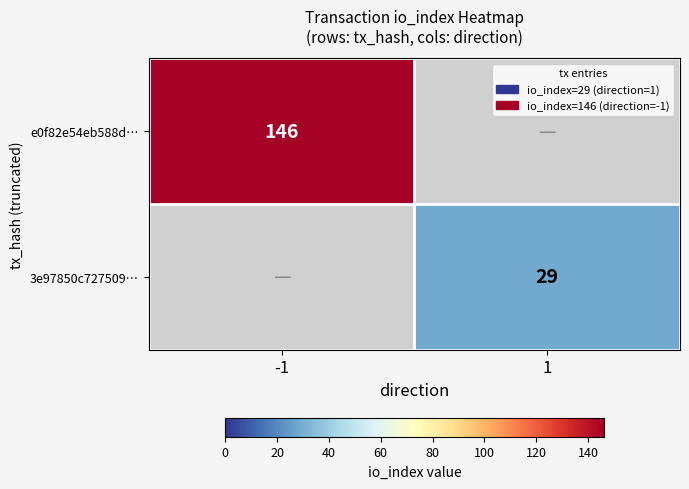

The 3e97850c727509… series shows 29 at 1. True or false?

True